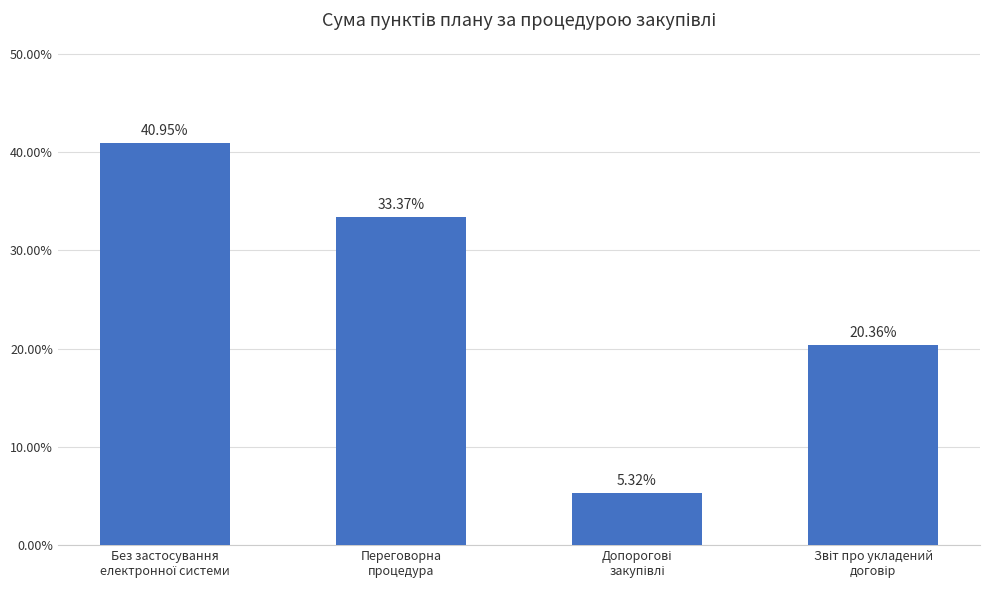

What is the average value?

25.0